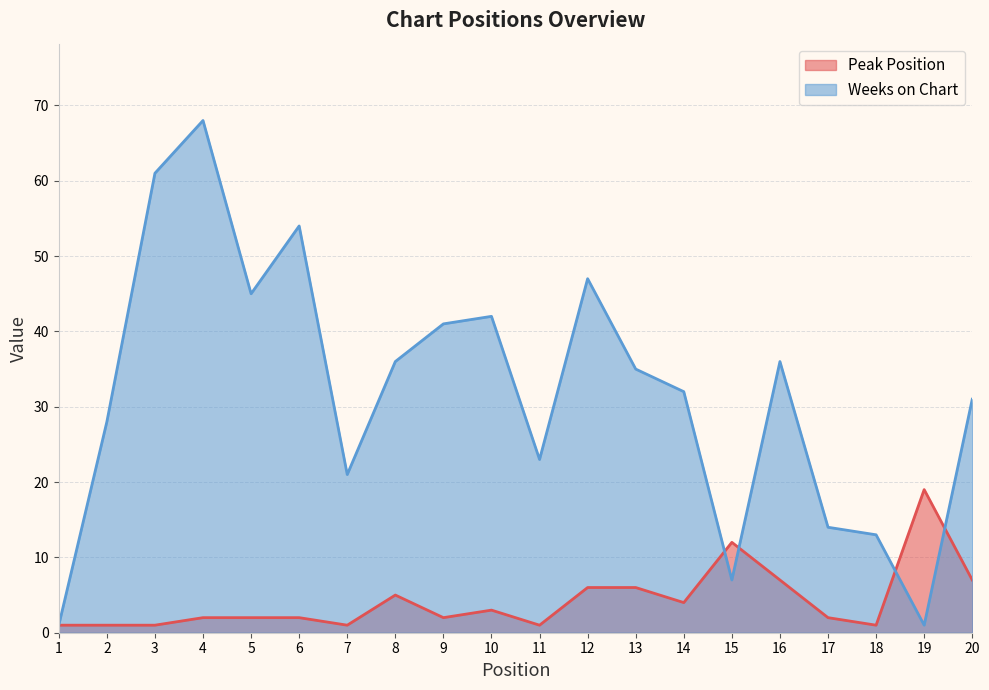

Which label corresponds to the smallest value in the chart?

1